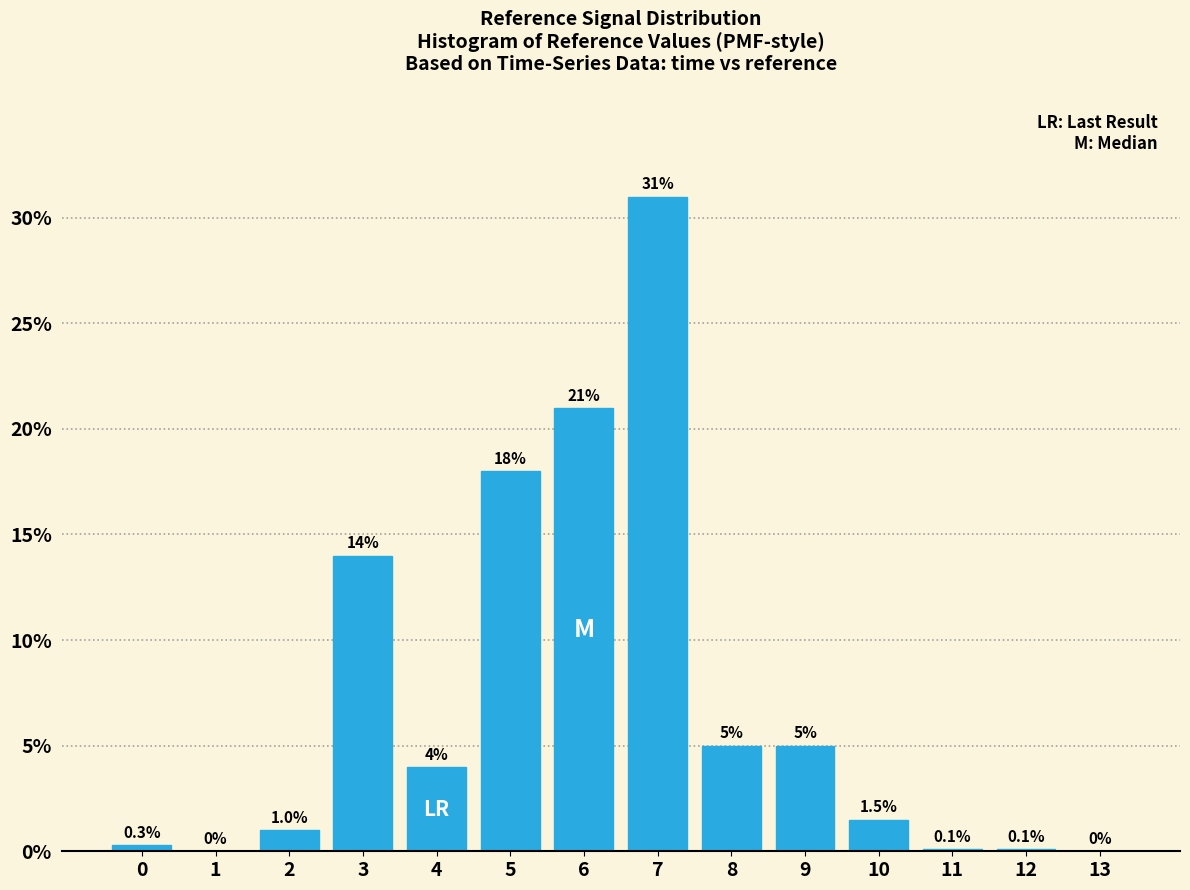

Are the bars horizontal?

No